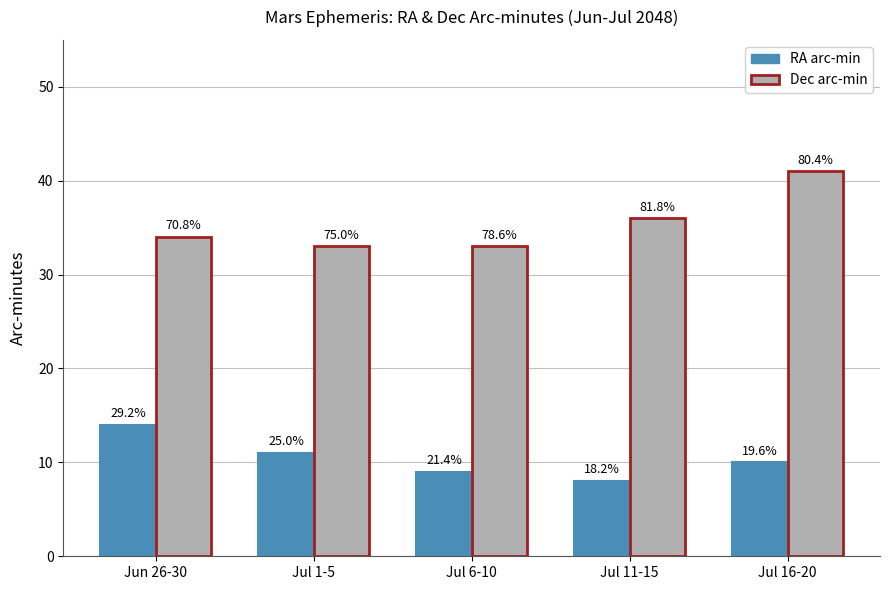

Count the RA arc-min values in the range 9 to 11.

3